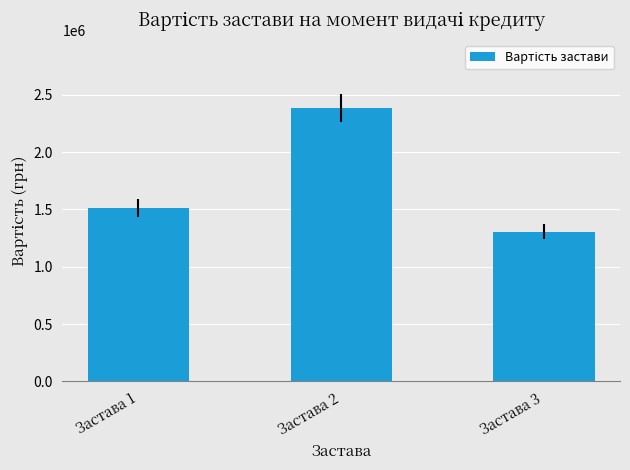

Reading left to right, transcribe all the data shown in this chart.

1512500.0	2384900.0	1306678.3